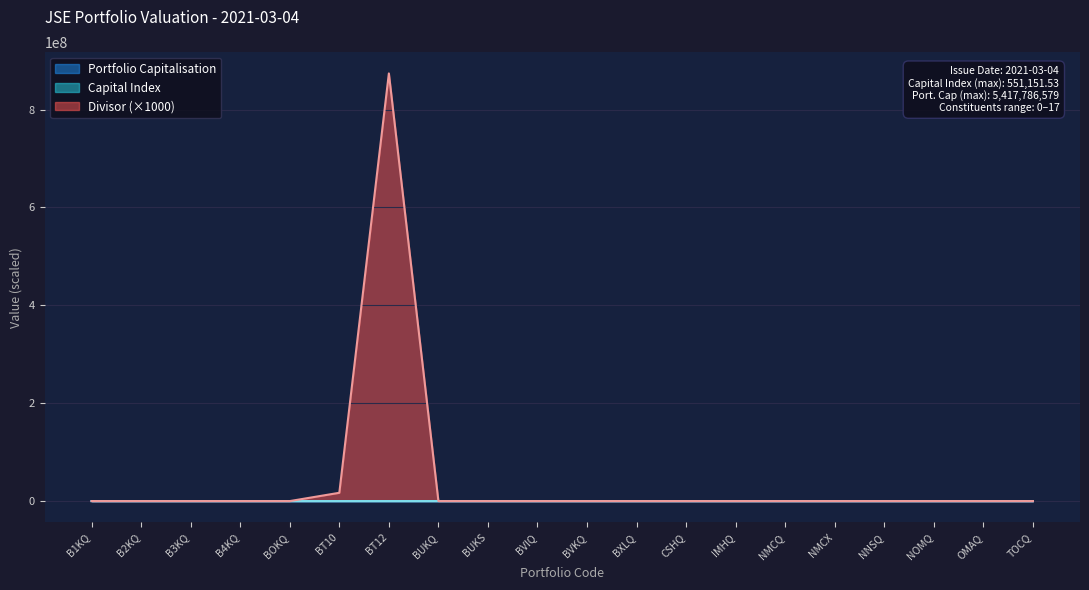

What is the approximate value of Capital Index at BT10?

6.6